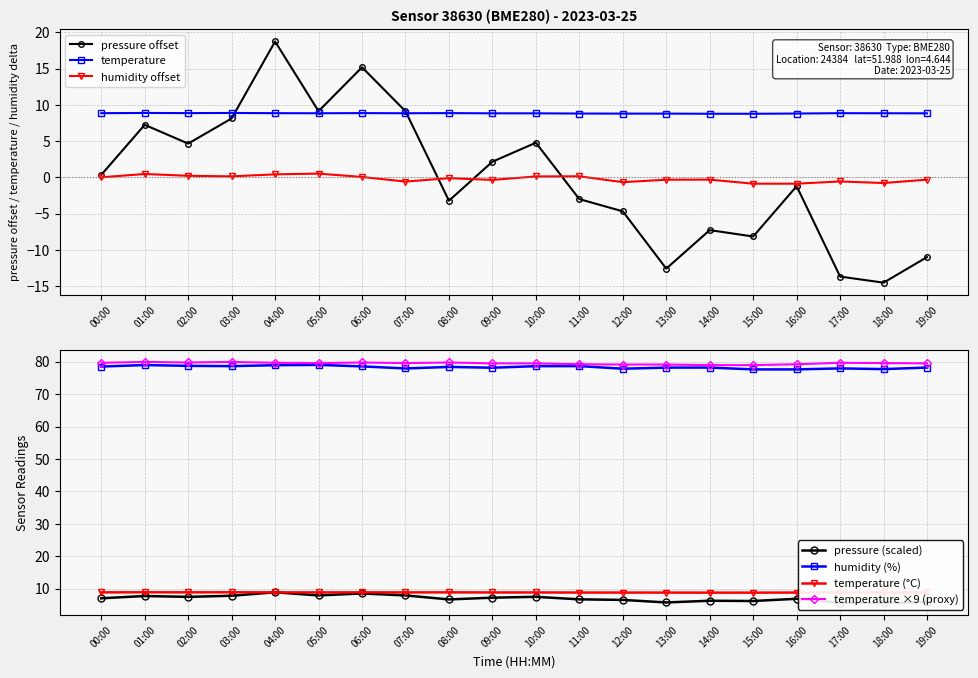

What is the difference between the second highest and second lowest values in the pressure series?

28.9